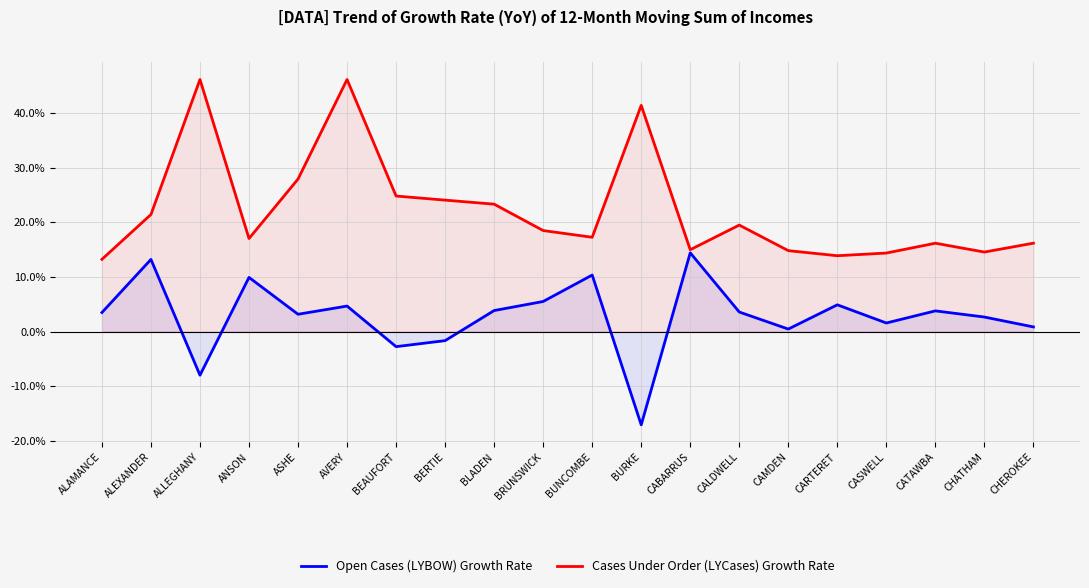

Does the chart have visible grid lines?

Yes